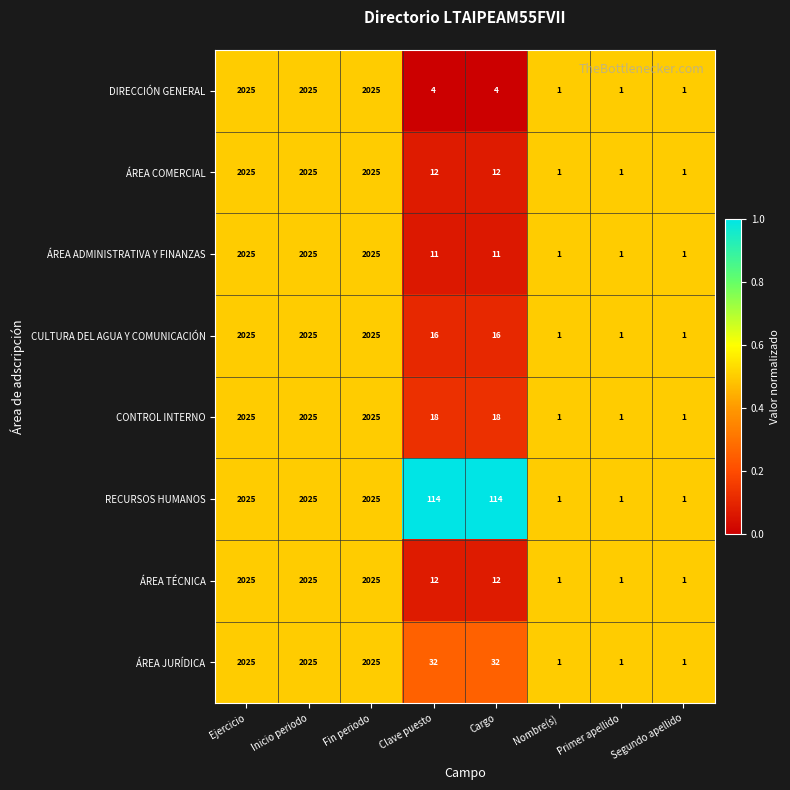

What is the greatest value displayed?

2025